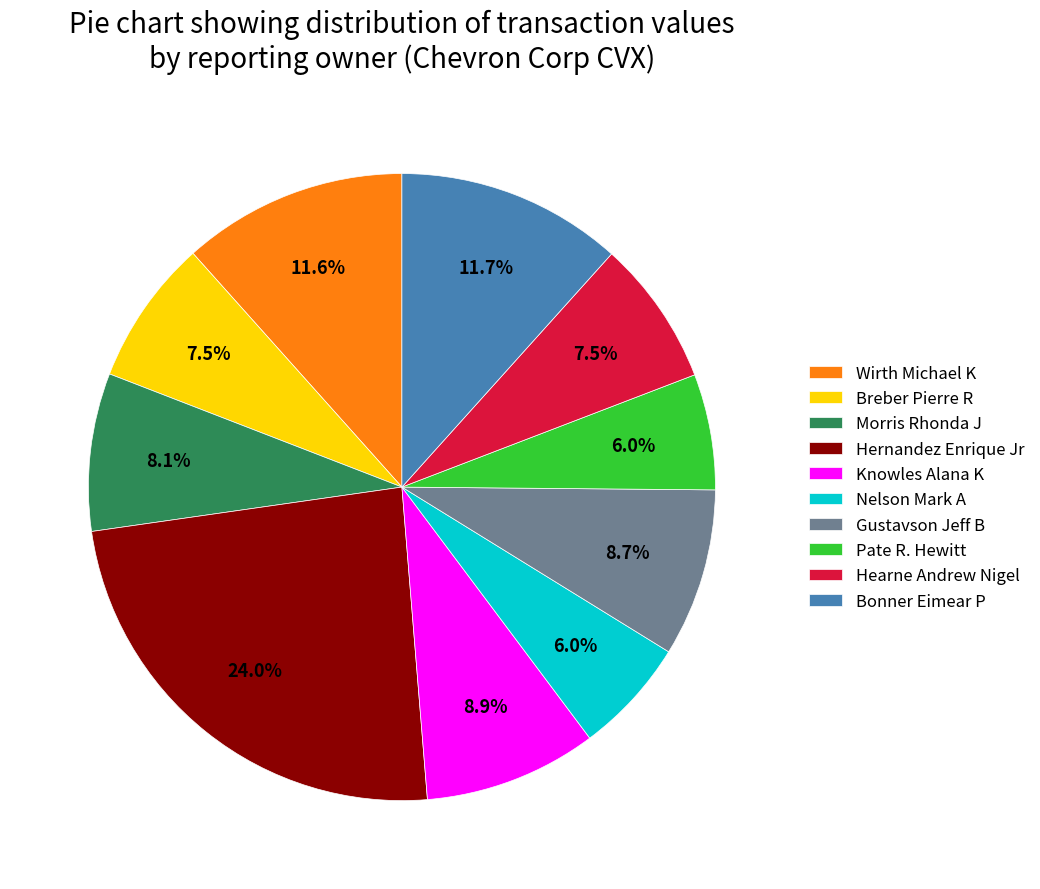

What is the largest slice in the pie chart?

Hernandez Enrique Jr